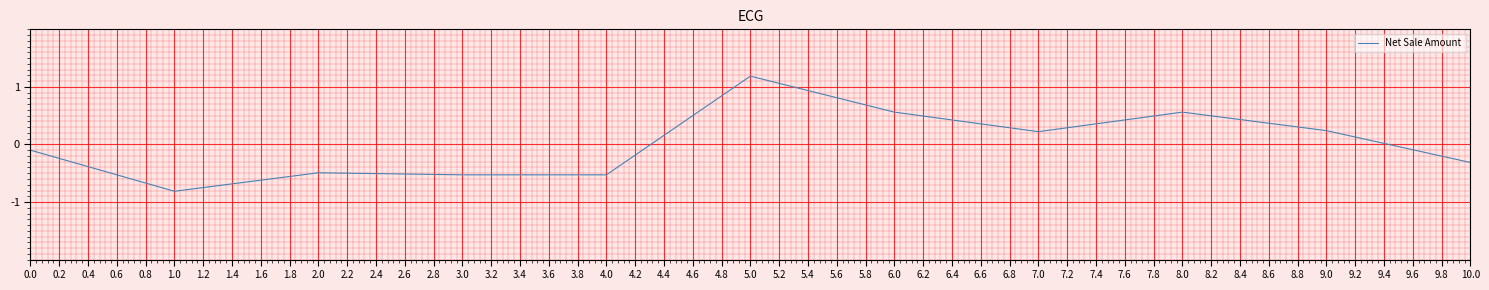

True or false: the data has more than 0 interior local peaks.

True